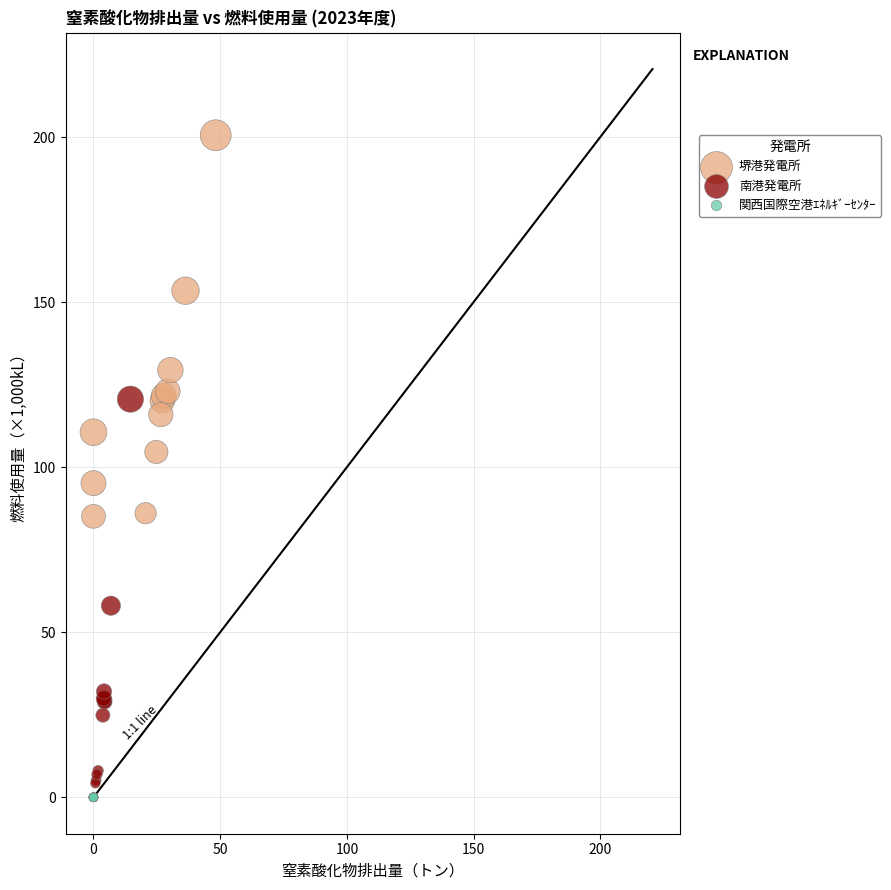

Which series contains the highest Y value?

堺港発電所